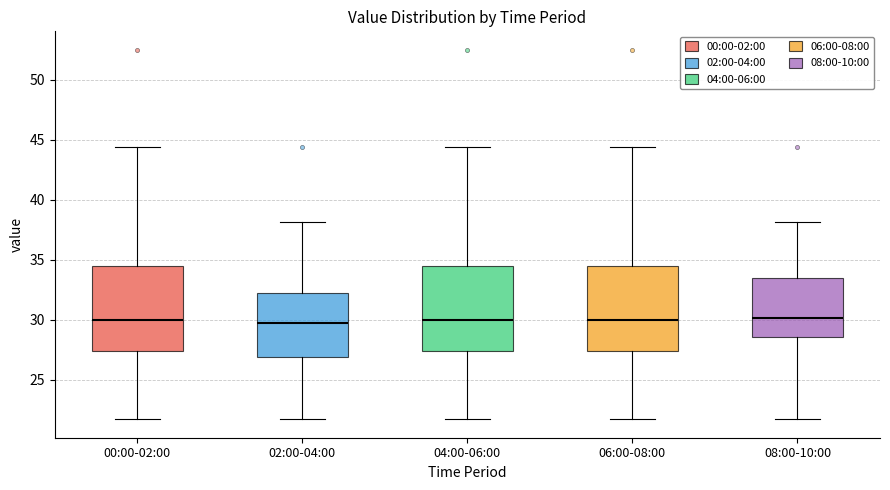

Where does the median line of the box for 02:00-04:00 sit on the y-axis? The values are not printed on the chart, so give them approximately, as read against the axis.

30.0